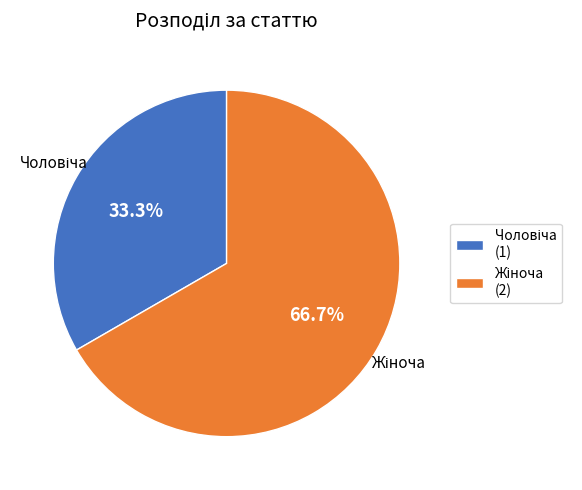

Is the sum of Чоловіча and Жіноча greater than half?

Yes